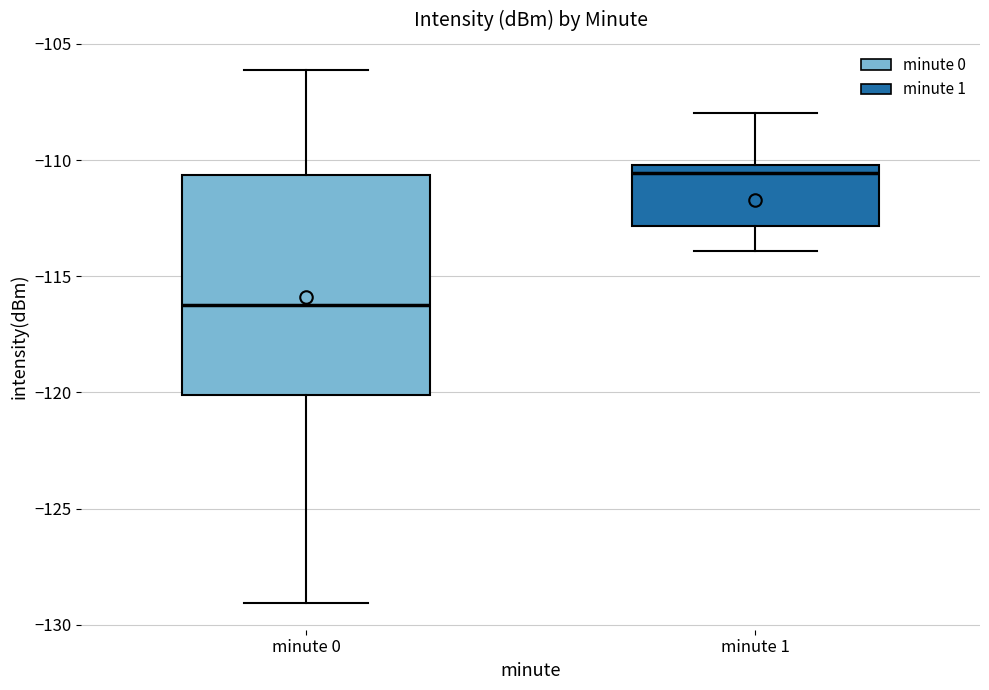

Where does the median line of the box for minute 0 sit on the y-axis? The values are not printed on the chart, so give them approximately, as read against the axis.

-116.0